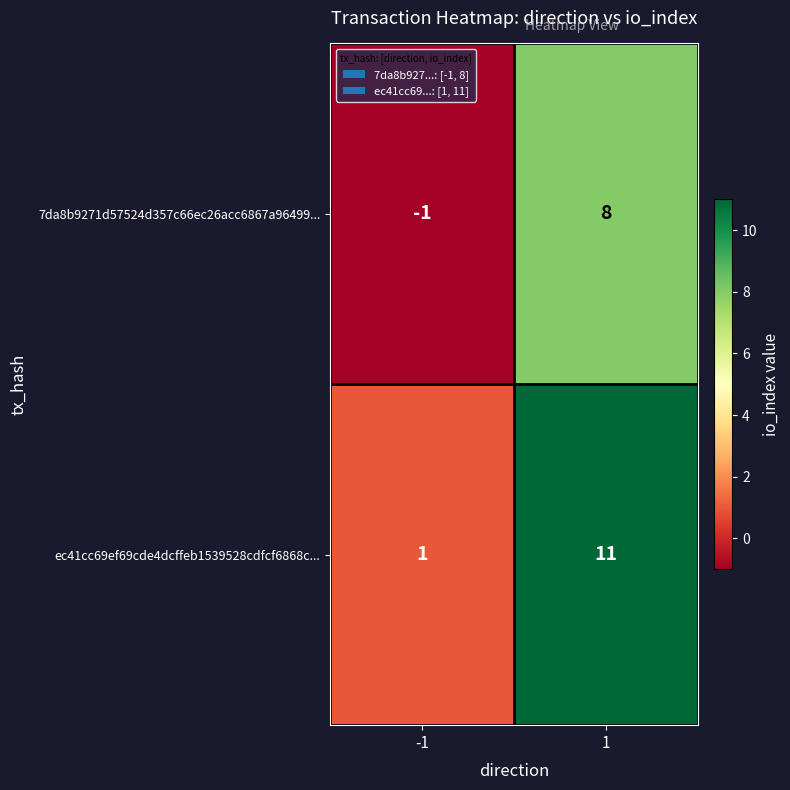

What is the difference between the 7da8b9271d57524d357c66ec26acc6867a96499... values at -1 and 1?

9